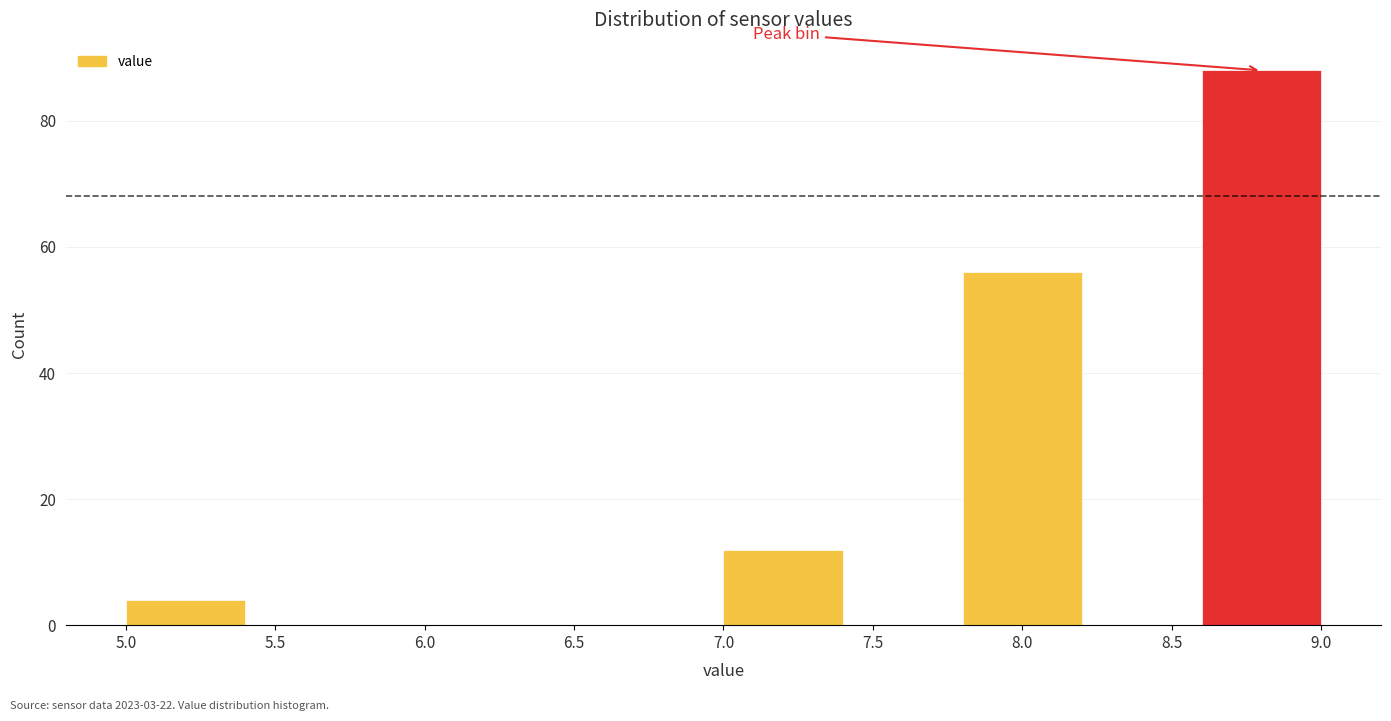

How tall is the bar that spans 7.0 to 7.4 on the x-axis? The values are not printed on the chart, so give them approximately, as read against the axis.

12